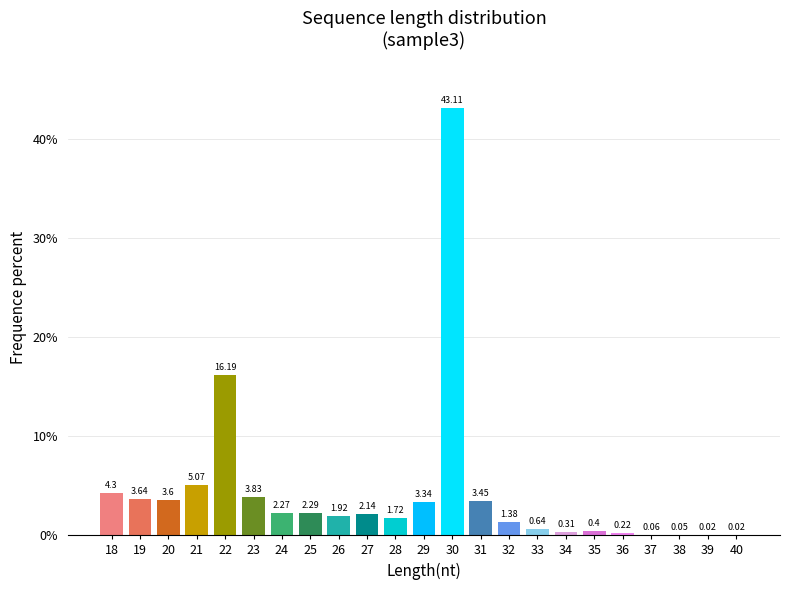

What is the sum of all values?

100.0